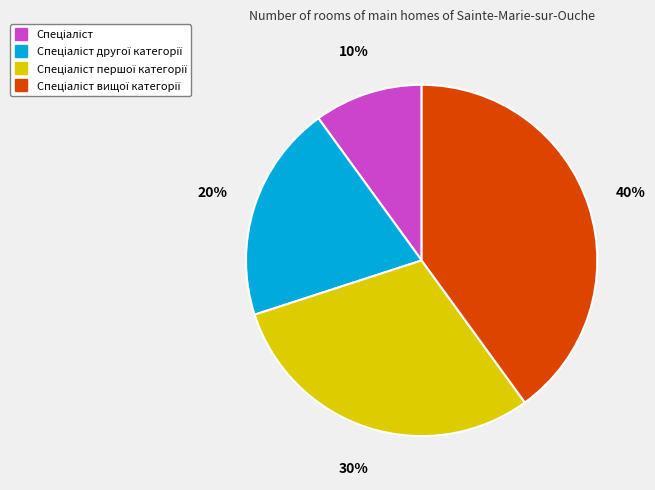

To the nearest percent, what is the difference between the largest and smallest slice percentages?

30%